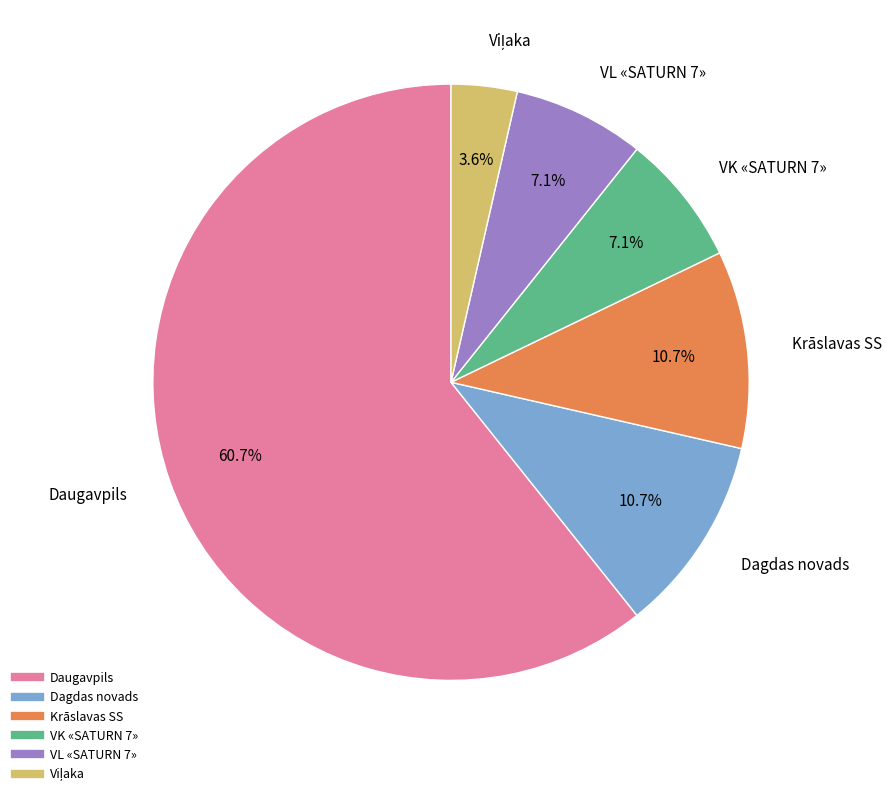

Between Daugavpils and Dagdas novads, which is larger?

Daugavpils